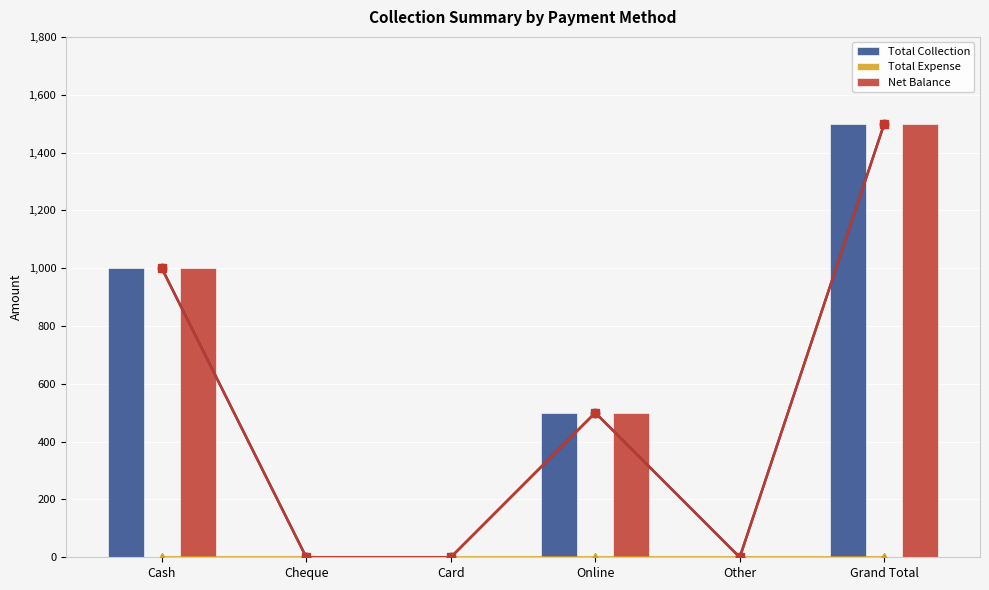

At Online, list the series in order from smallest to largest.

Total Expense, Total Collection, Net Balance